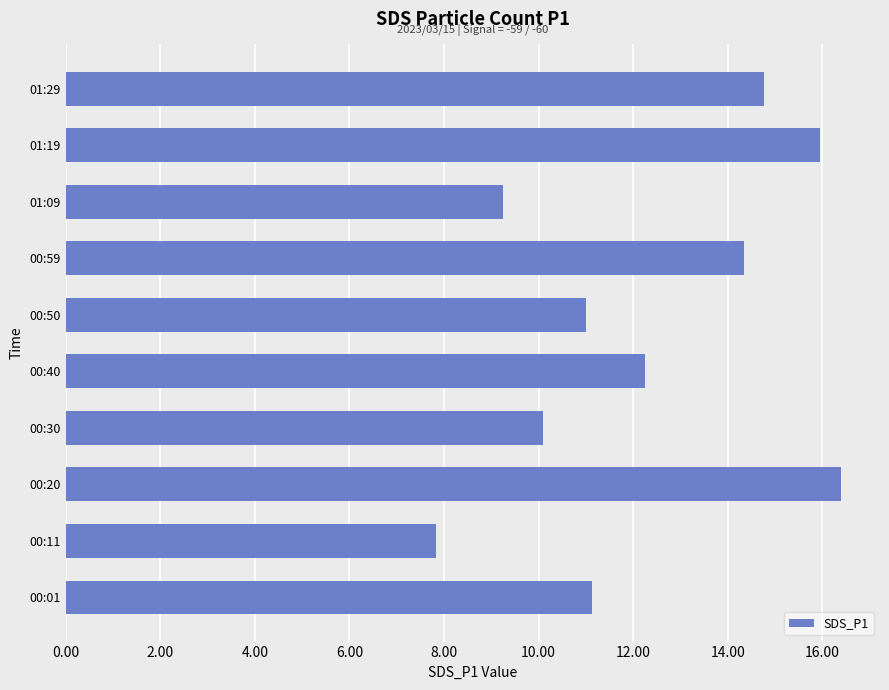

Between 00:11 and 01:19, which is larger?

01:19